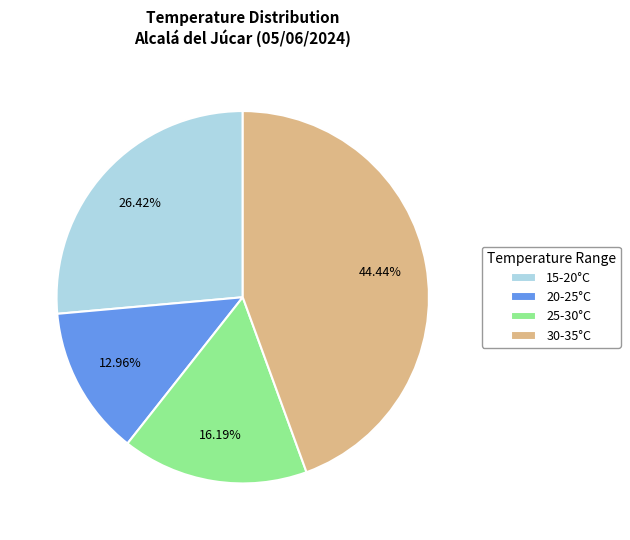

Rank the categories by value from lowest to highest.

20-25°C, 25-30°C, 15-20°C, 30-35°C